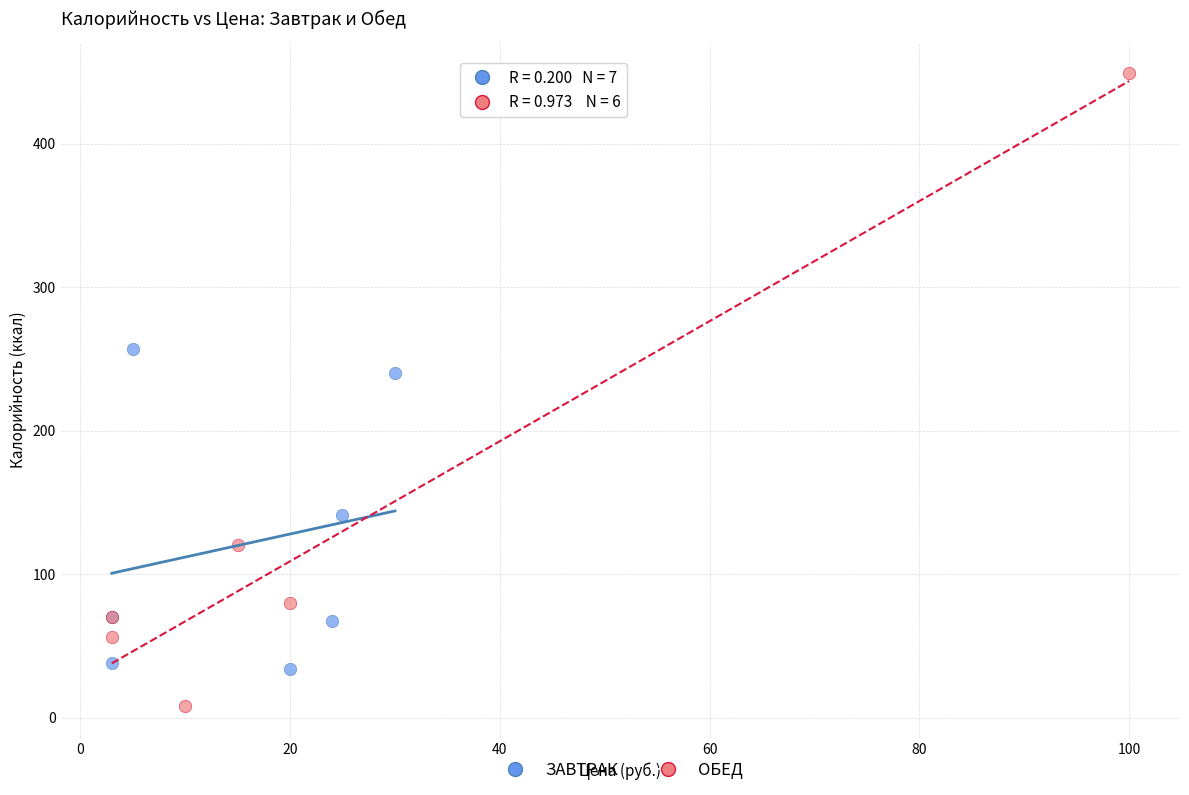

Which series reaches the maximum Y coordinate?

ОБЕД